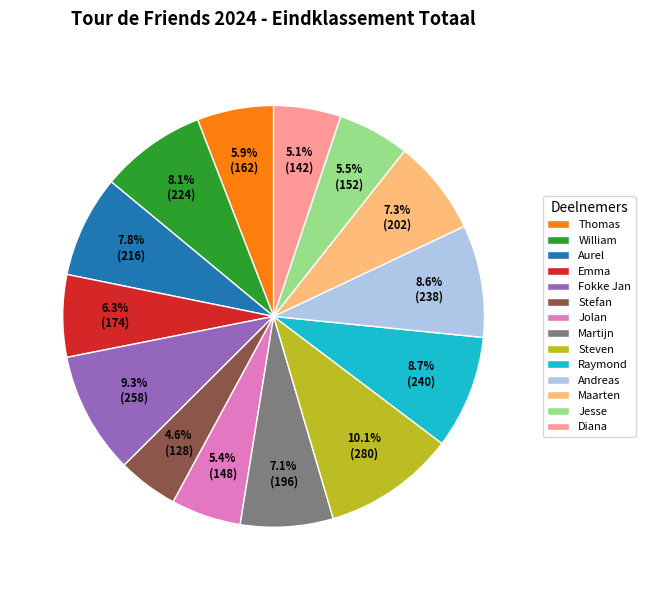

What is the largest slice in the pie chart?

Steven